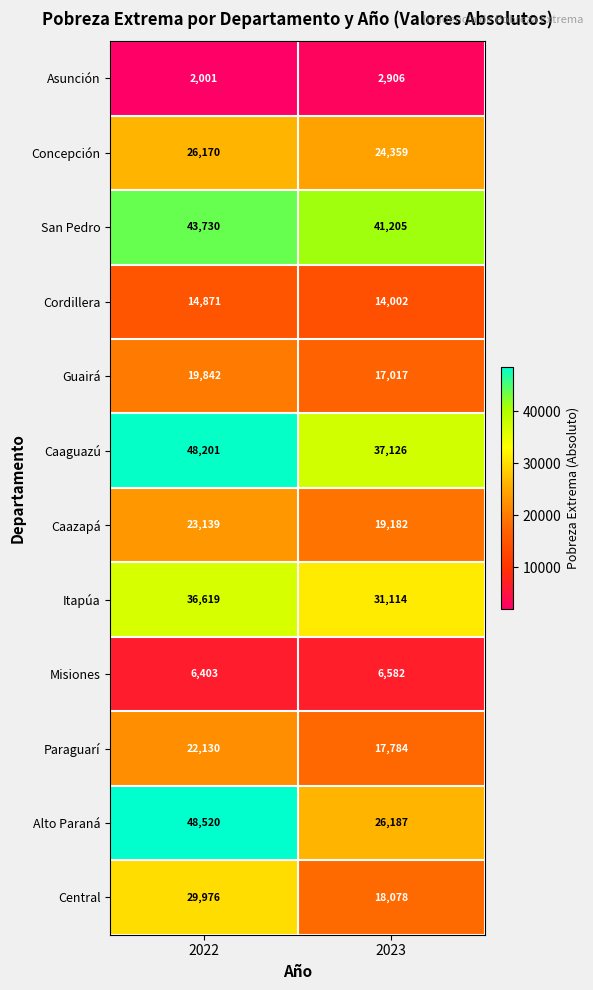

Rank the series at 2022 from highest to lowest value.

Alto Paraná, Caaguazú, San Pedro, Itapúa, Central, Concepción, Caazapá, Paraguarí, Guairá, Cordillera, Misiones, Asunción